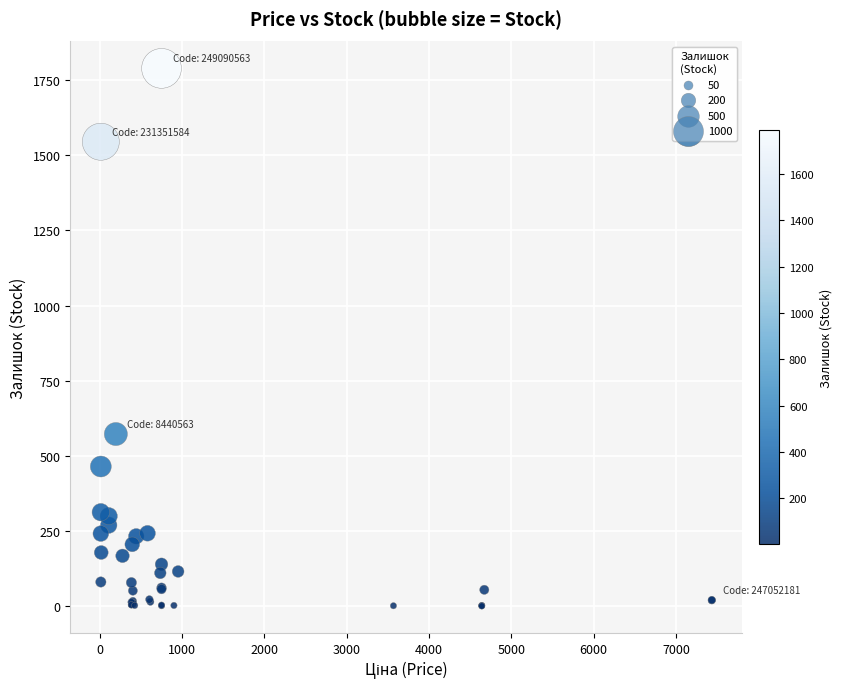

What Y value in the scatter plot is closest to 895?

573